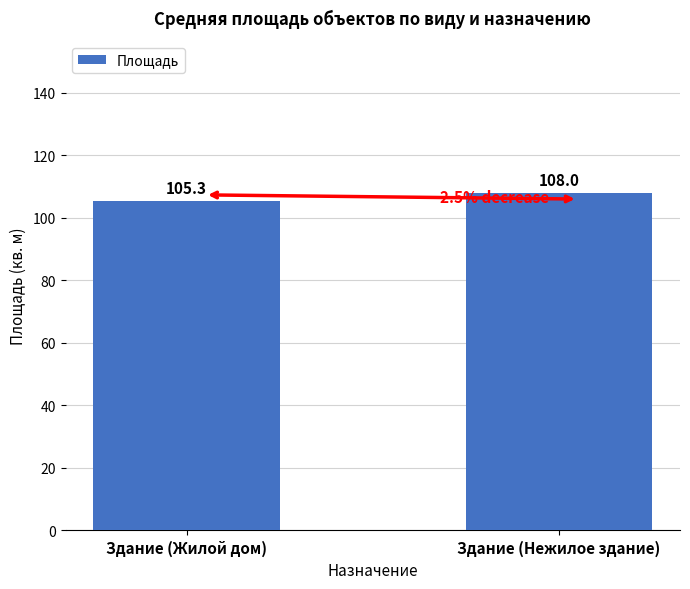

Reading left to right, list all the values displayed in this chart.

Здание (Жилой дом)=105.3	Здание (Нежилое здание)=108.0